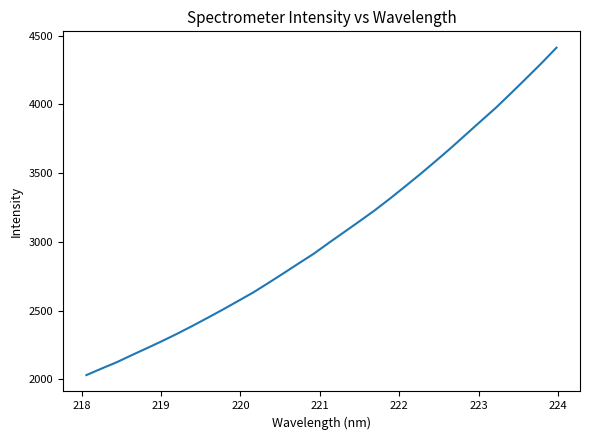

Reading left to right, transcribe all the data shown in this chart.

2031.7	2079.3	2125.2	2177.5	2227.9	2279.6	2333.5	2390.1	2448.8	2508.7	2570.7	2632.9	2702.0	2772.7	2844.4	2915.3	2994.8	3072.2	3150.0	3229.1	3314.1	3402.4	3492.1	3585.1	3679.9	3778.8	3877.5	3975.5	4081.3	4188.9	4298.1	4411.8